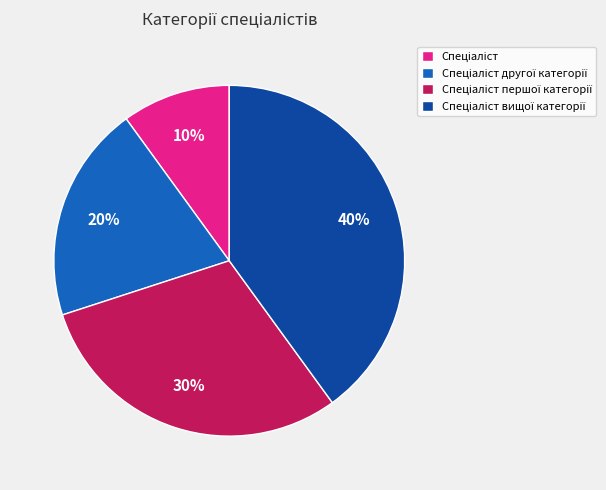

To the nearest percent, what is the difference between the largest and smallest slice percentages?

30%